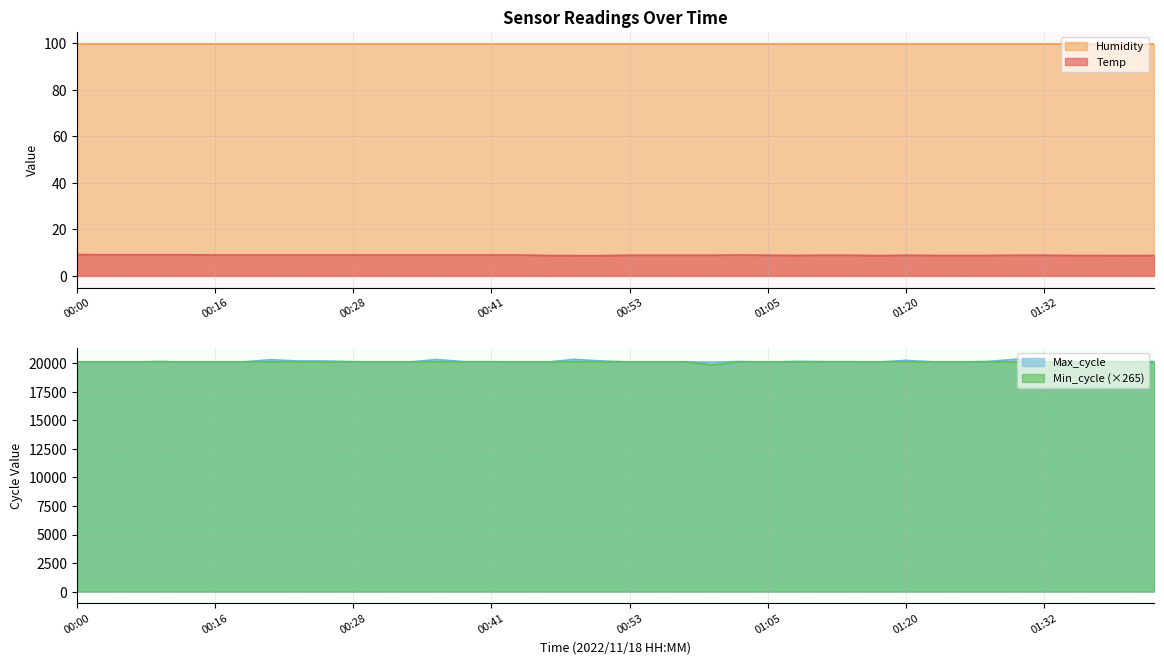

What is the smallest value displayed?

8.7